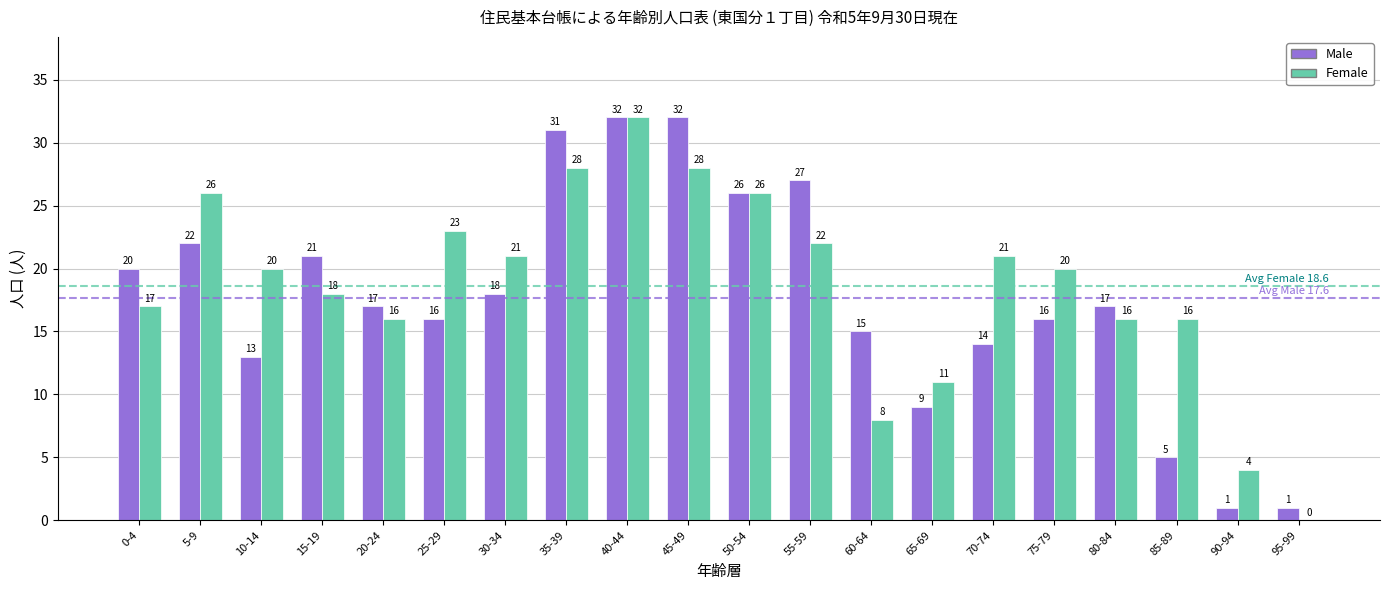

What is the highest value of the Female series?

32